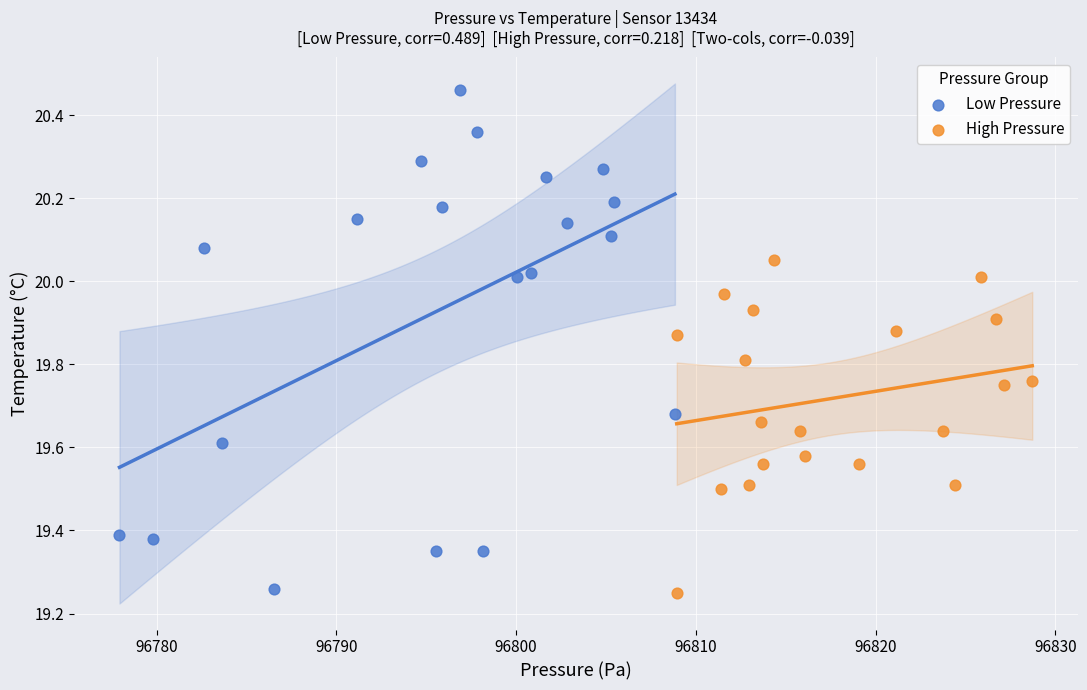

Which series reaches the maximum Y coordinate?

Low Pressure